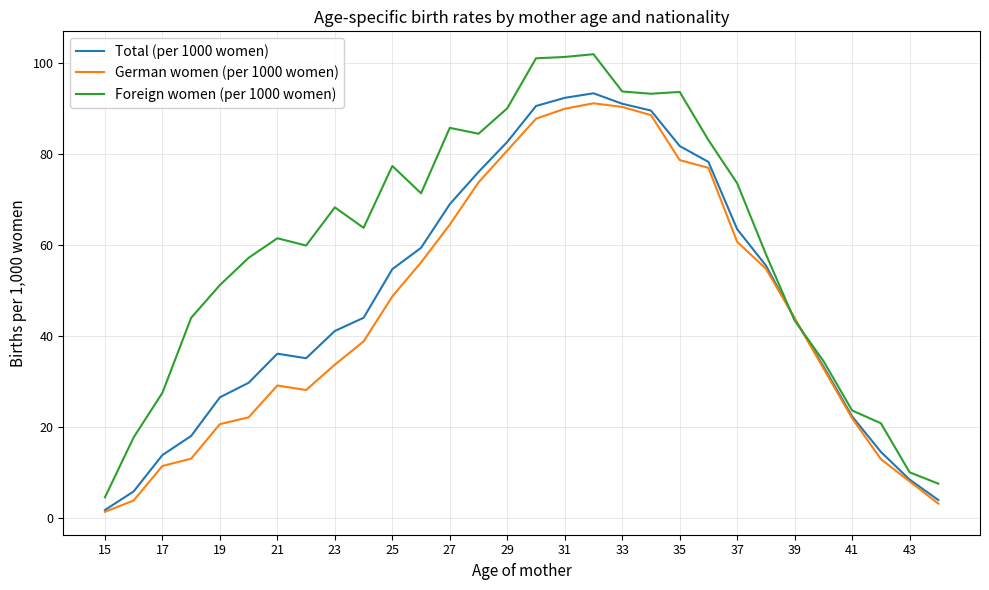

What is the greatest value displayed?

102.0